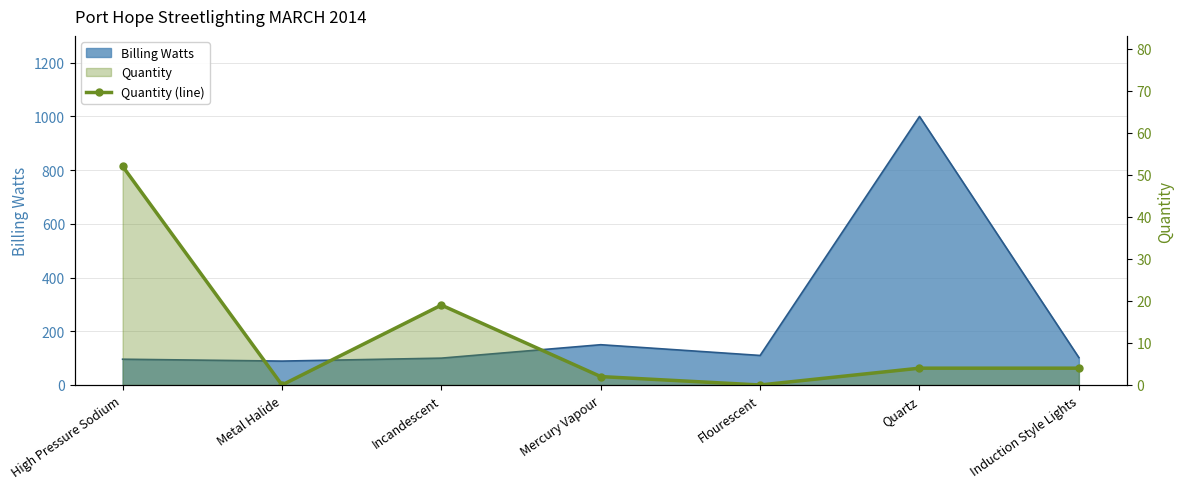

True or false: the data has more than 1 interior local peaks.

False